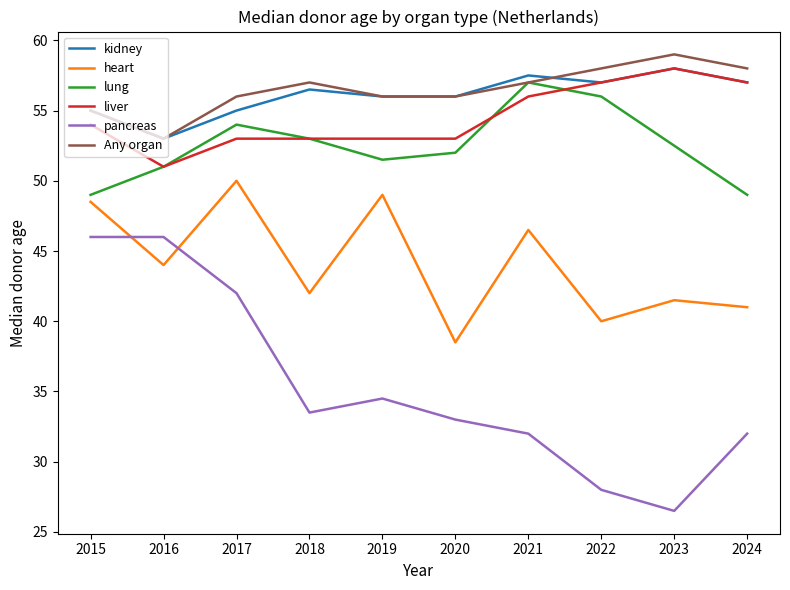

True or false: Any organ and liver cross at least once.

False